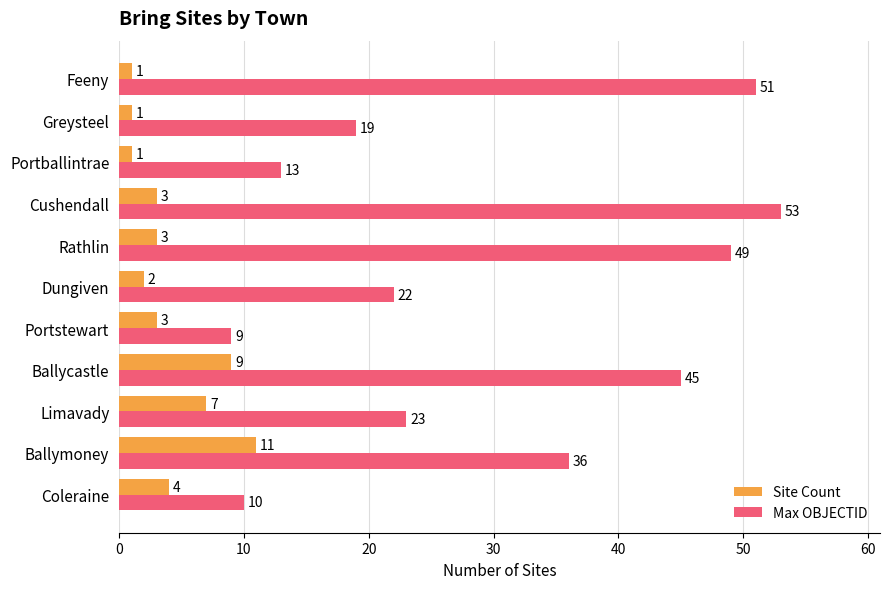

Is it true that Max OBJECTID equals 9 at Portballintrae?

False